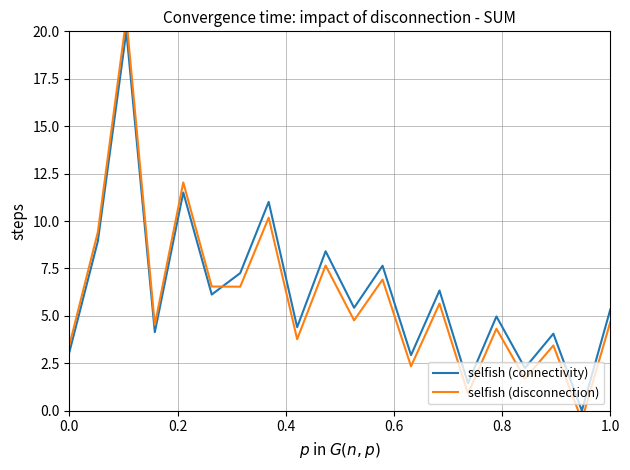

How many lines are shown in the chart?

2